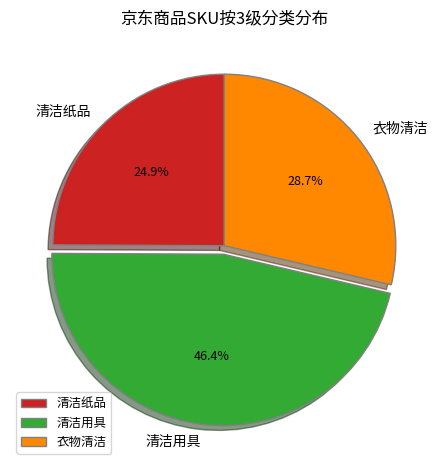

Is the sum of 清洁用具 and 清洁纸品 greater than half?

Yes